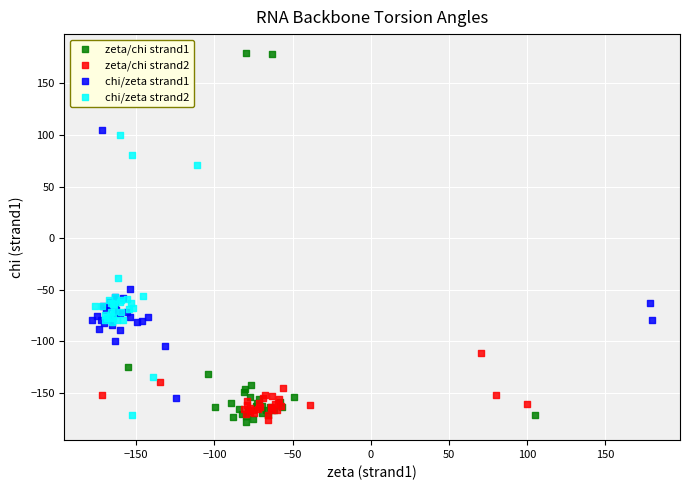

Which series reaches the maximum Y coordinate?

zeta/chi strand1